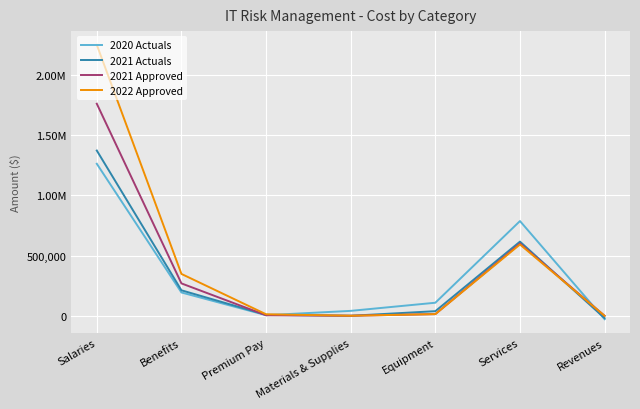

At which category does the chart reach its peak across all series?

Salaries